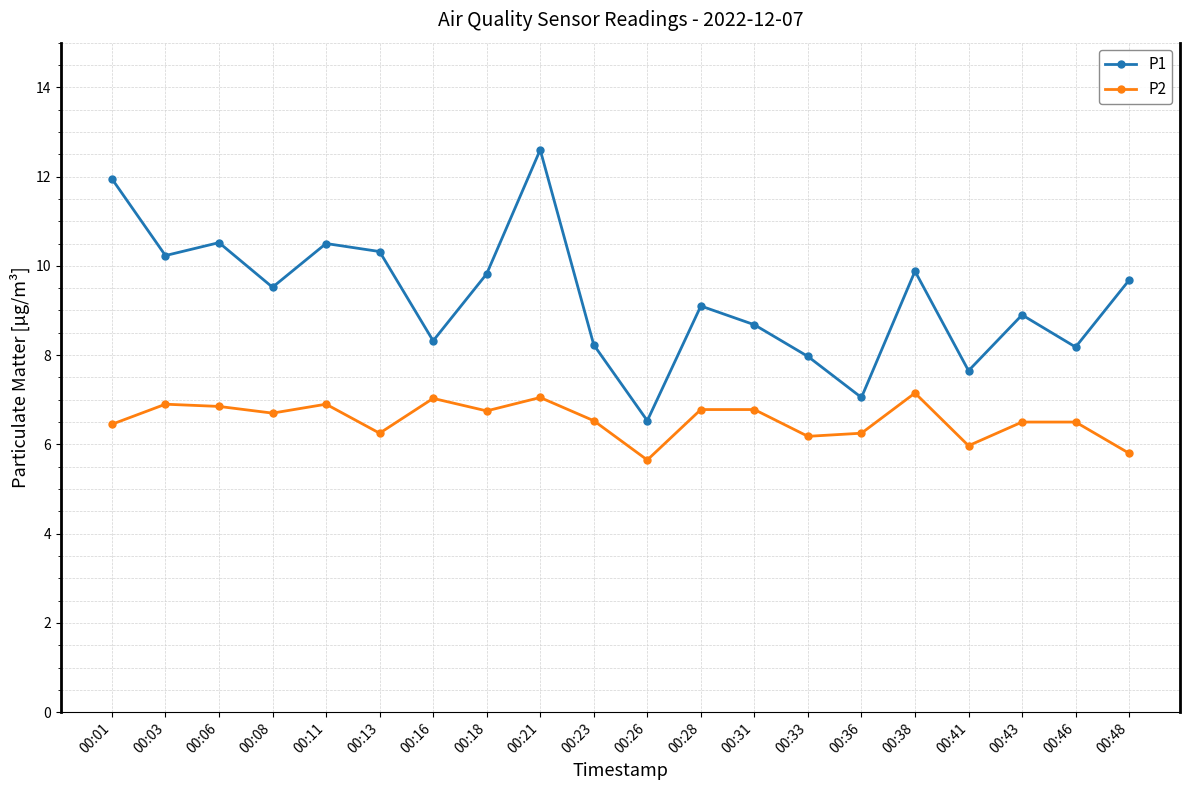

What is the difference between the second highest and minimum values in the P1 series?

5.4